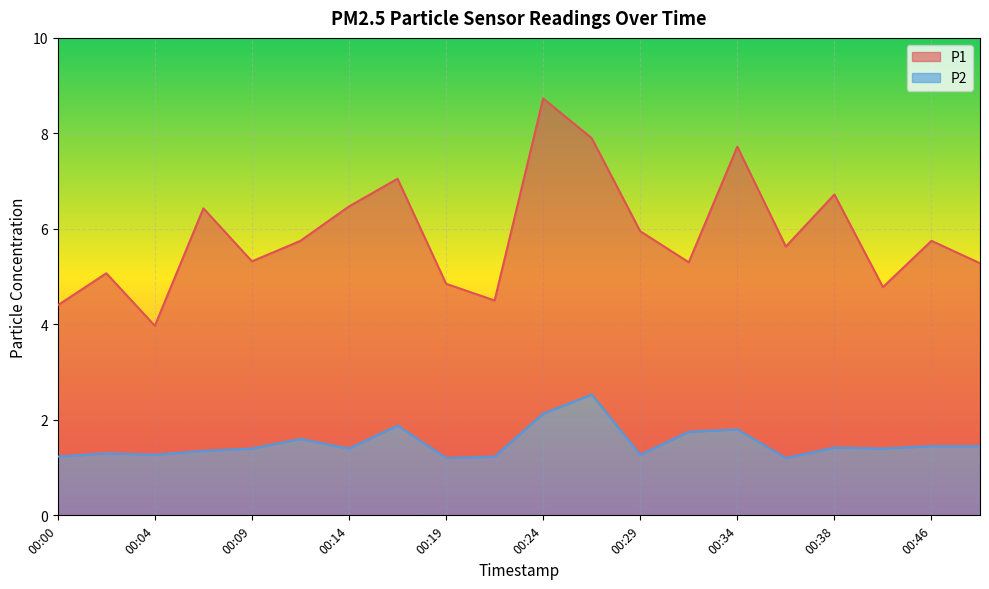

What is the difference between the maximum and minimum values in the P2 series?

1.3